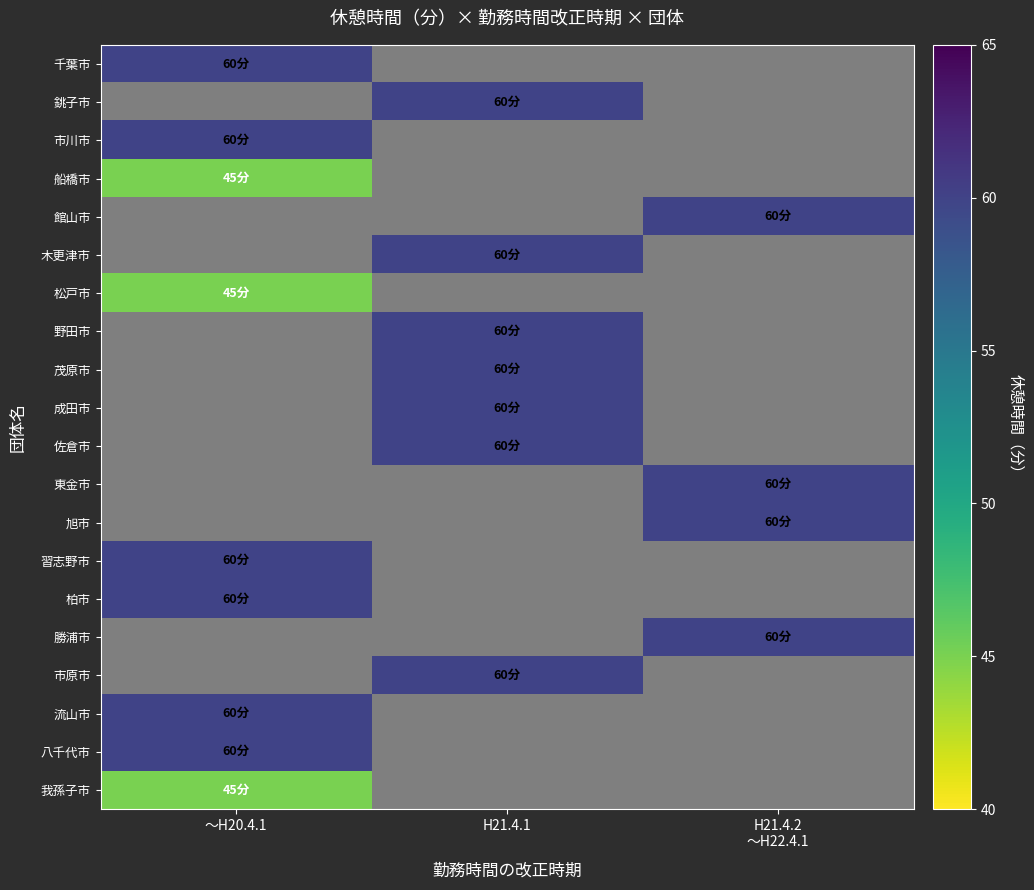

What is the minimum value shown in the chart?

45.0